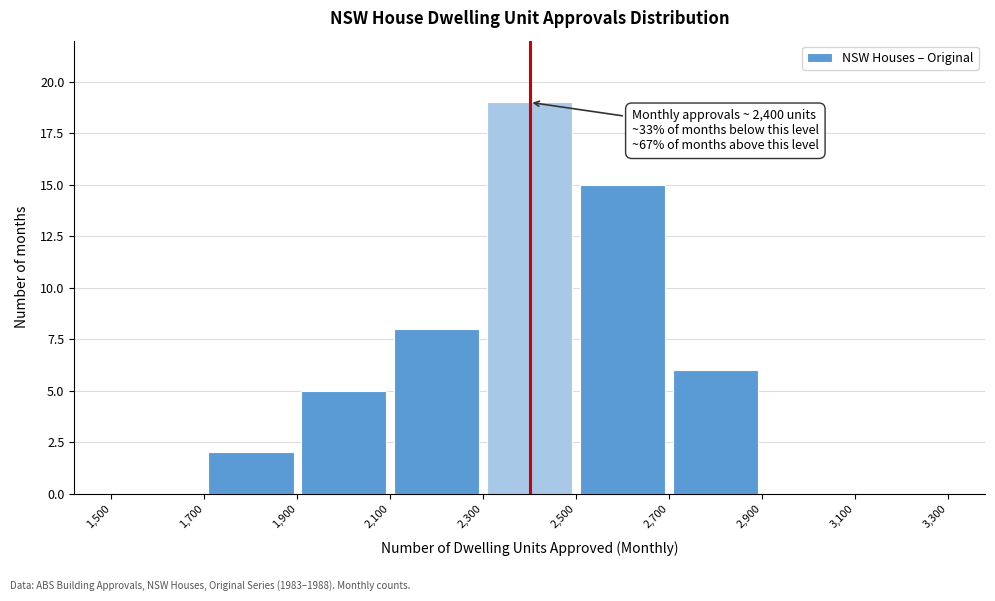

Which range on the x-axis has the tallest bar?

2,300 to 2,500